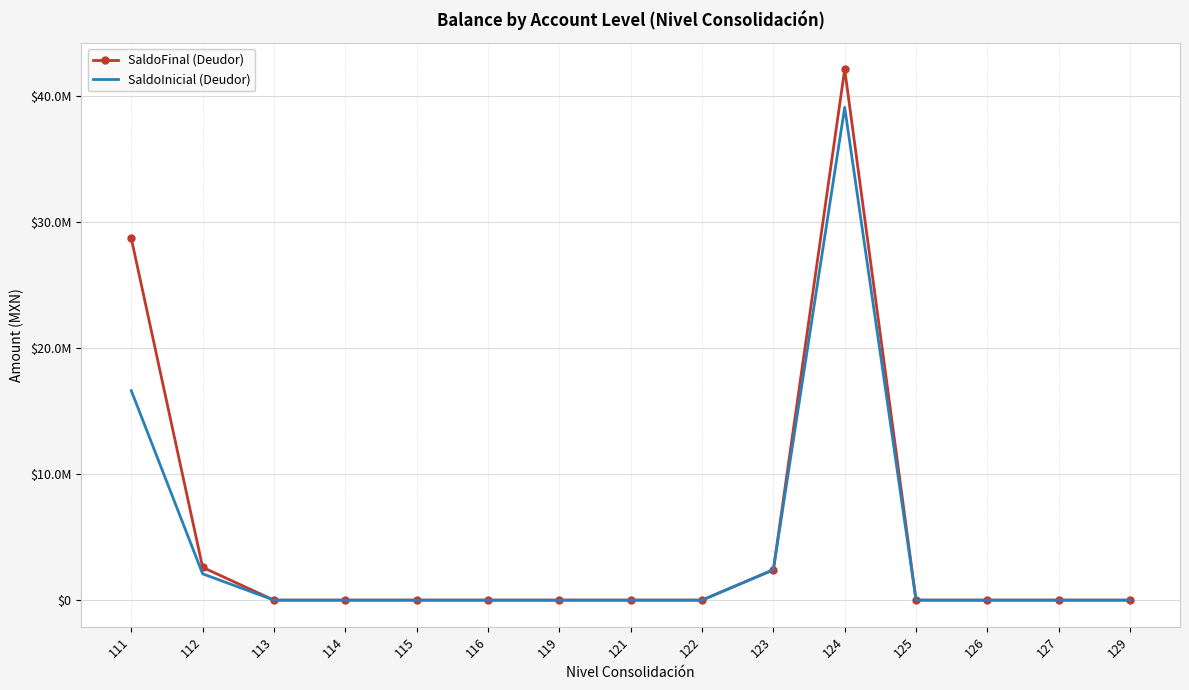

Rank the series by their average value, from highest to lowest.

SaldoFinal (Deudor), SaldoInicial (Deudor)